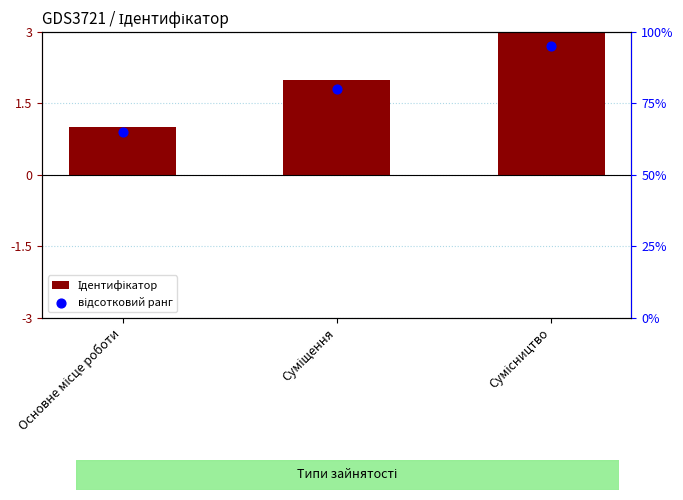

Is the value of Ідентифікатор at Сумісництво greater than the value of відсотковий ранг at Сумісництво?

No